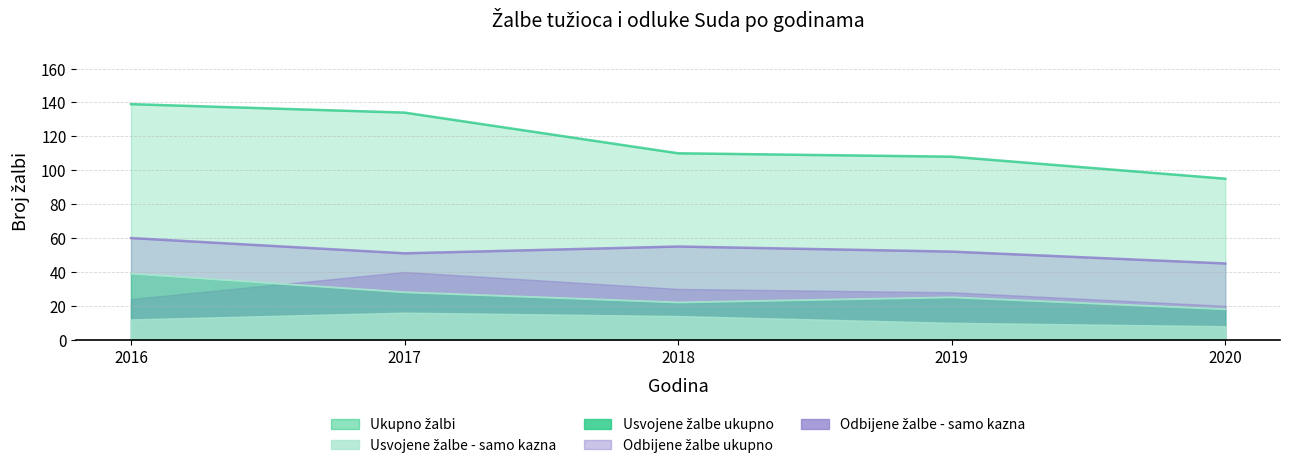

What is the lowest value of the Usvojene žalbe ukupno series?

18